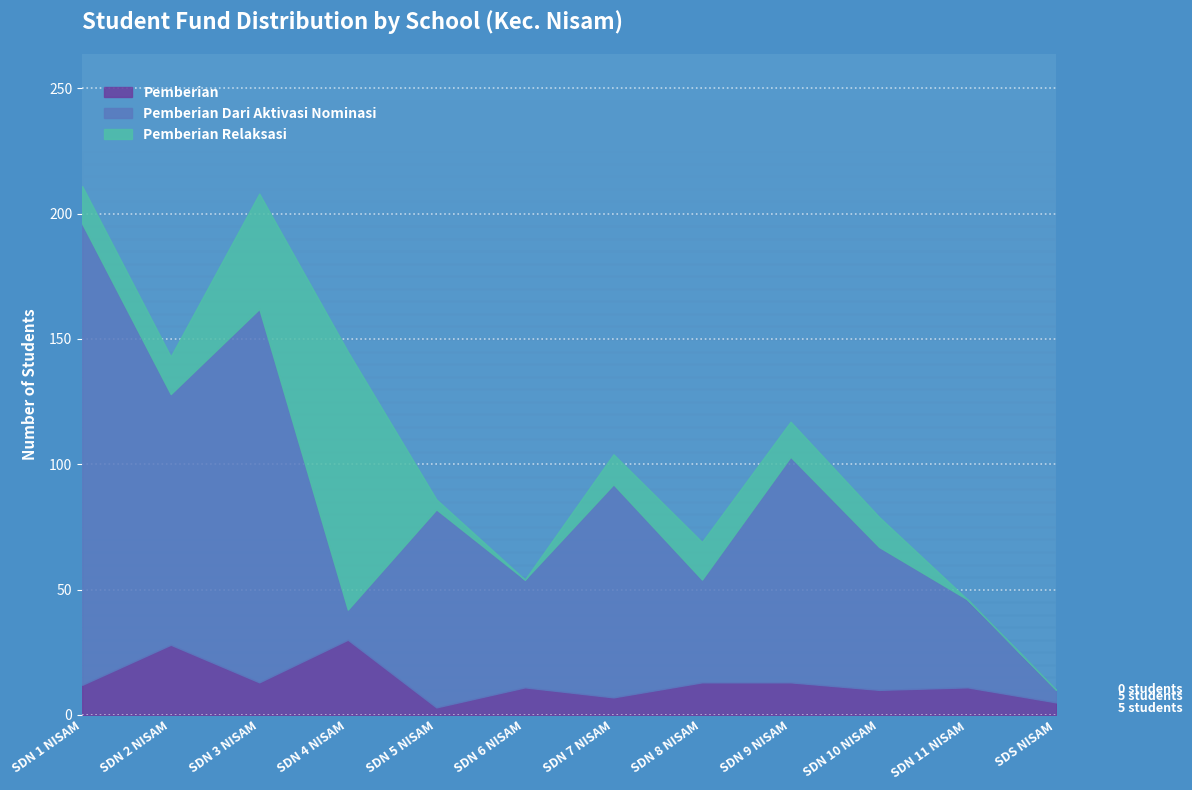

How many data points in Pemberian Relaksasi are less than 14?

6